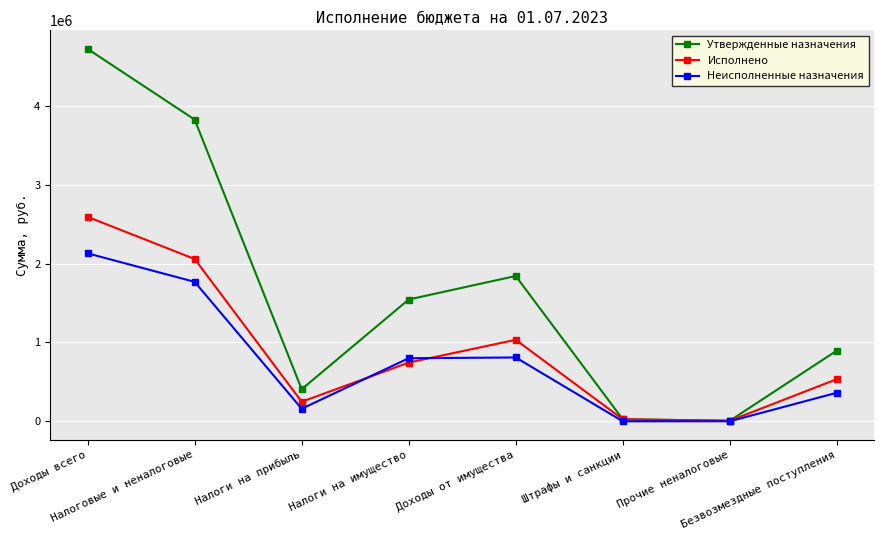

The value of Неисполненные назначения at Доходы от имущества is 809983.1. True or false?

True